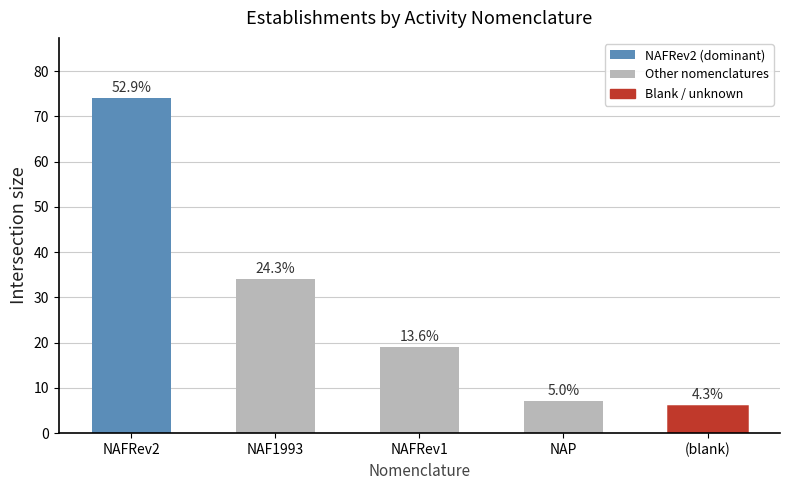

What is the greatest value displayed?

74